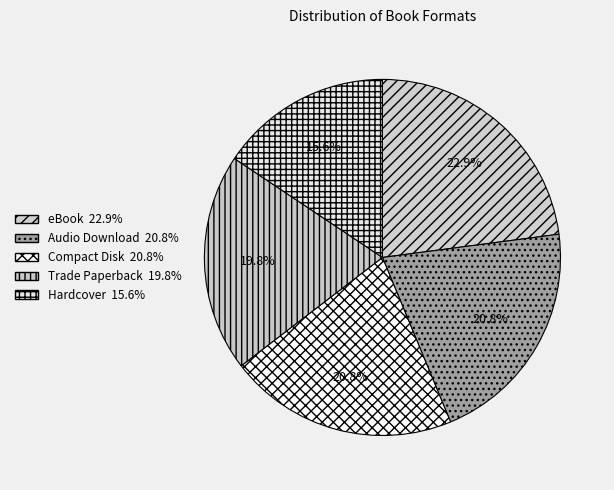

Is there any slice that represents more than half of the pie?

No